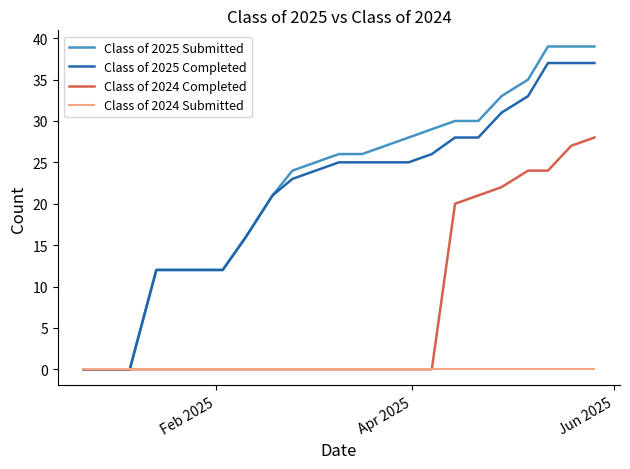

Reading left to right, list all the values displayed in this chart.

Class of 2025 Submitted: 0	0	0	12	12	12	12	16	21	24	25	26	26	27	28	29	30	30	33	35	39	39	39
Class of 2025 Completed: 0	0	0	12	12	12	12	16	21	23	24	25	25	25	25	26	28	28	31	33	37	37	37
Class of 2024 Completed: 0	0	0	0	0	0	0	0	0	0	0	0	0	0	0	0	20	21	22	24	24	27	28
Class of 2024 Submitted: 0	0	0	0	0	0	0	0	0	0	0	0	0	0	0	0	0	0	0	0	0	0	0